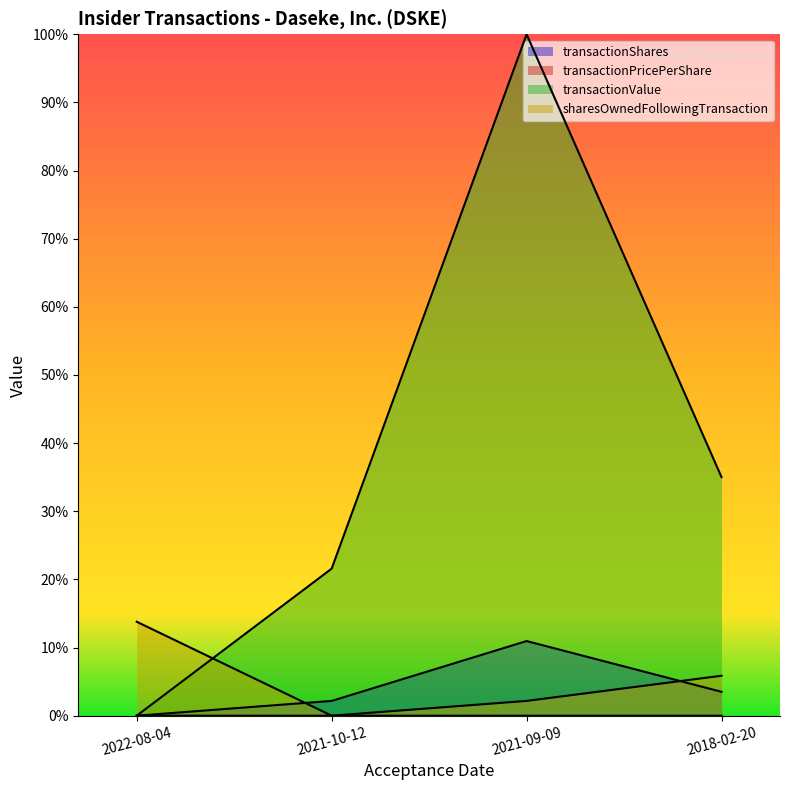

What is the maximum value for transactionShares?

0.1